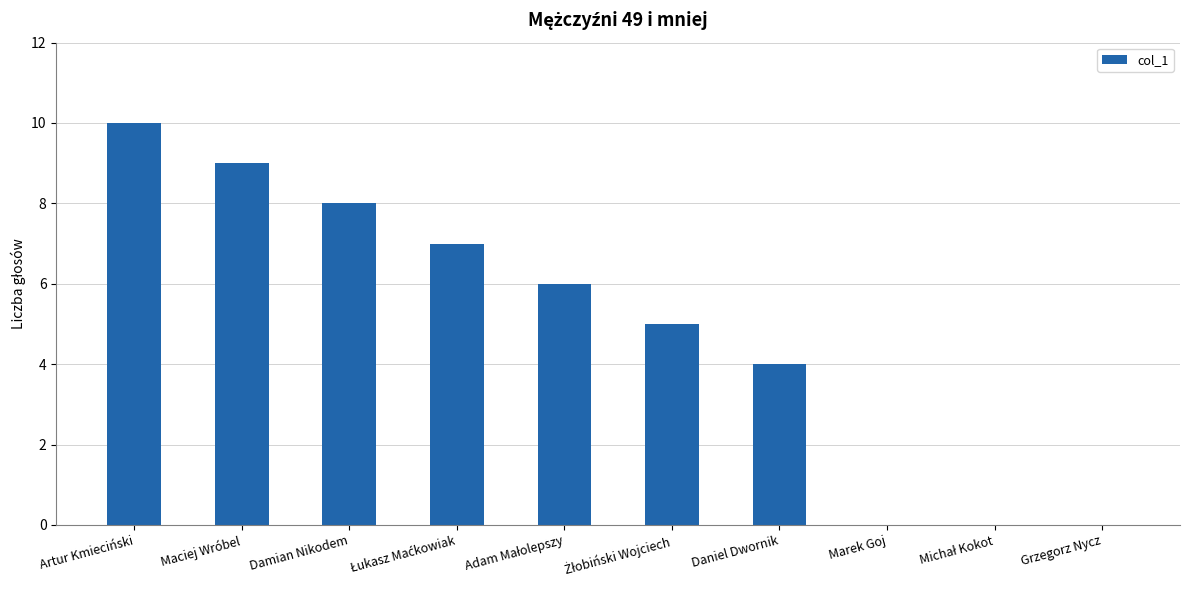

What is the sum of all values?

49